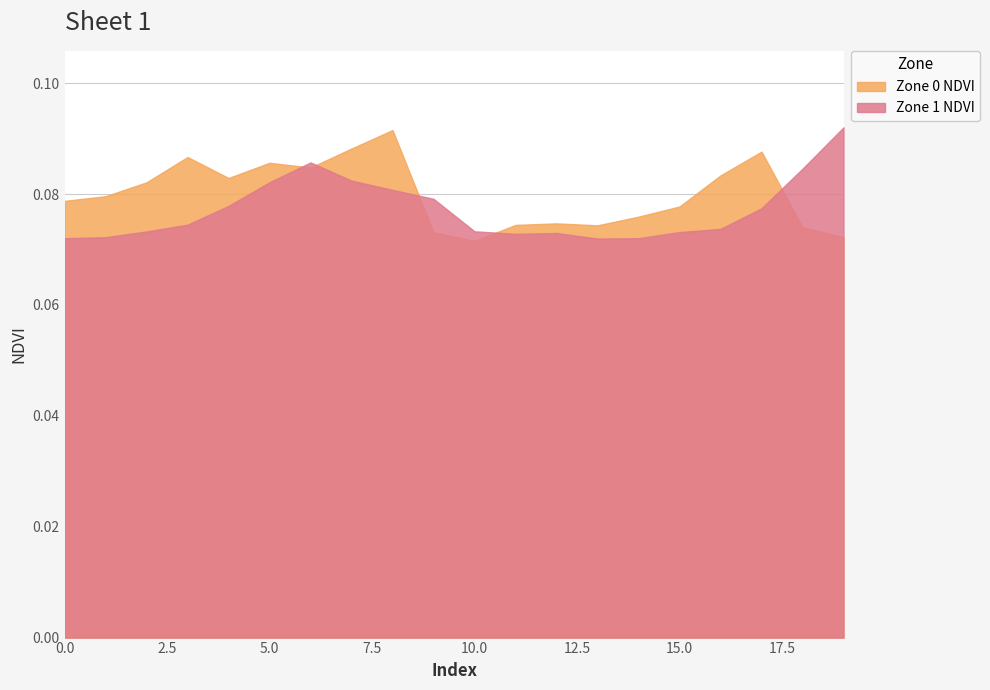

Count the number of categories in the chart.

20